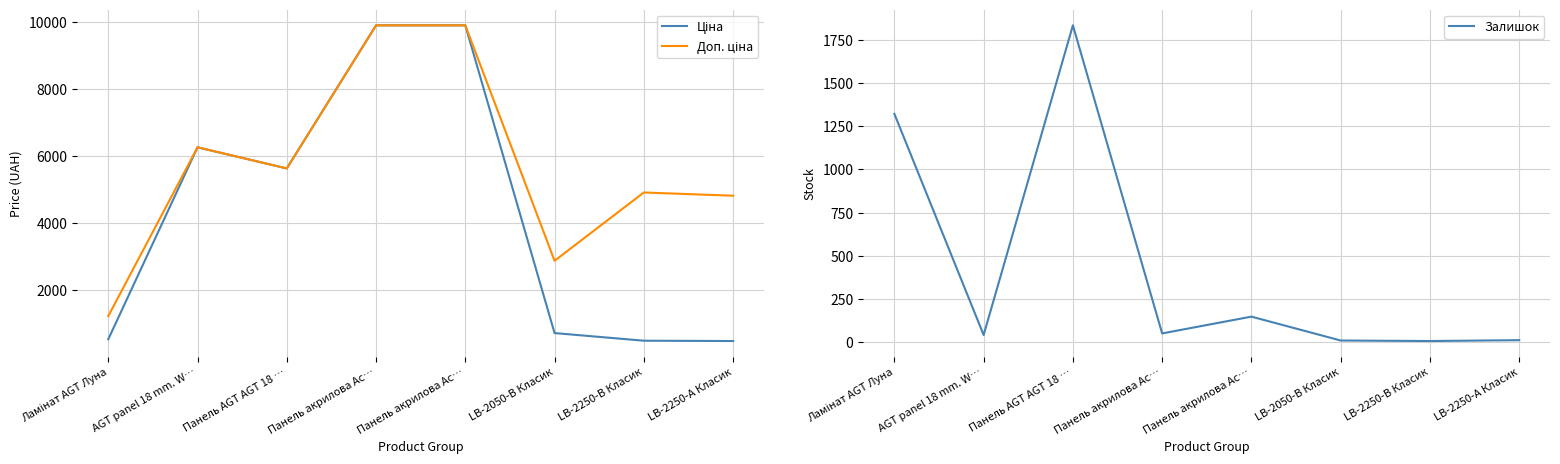

Between Ламінат AGT Луна and LB-2250-А Класик, which series saw the biggest shift?

Доп. ціна